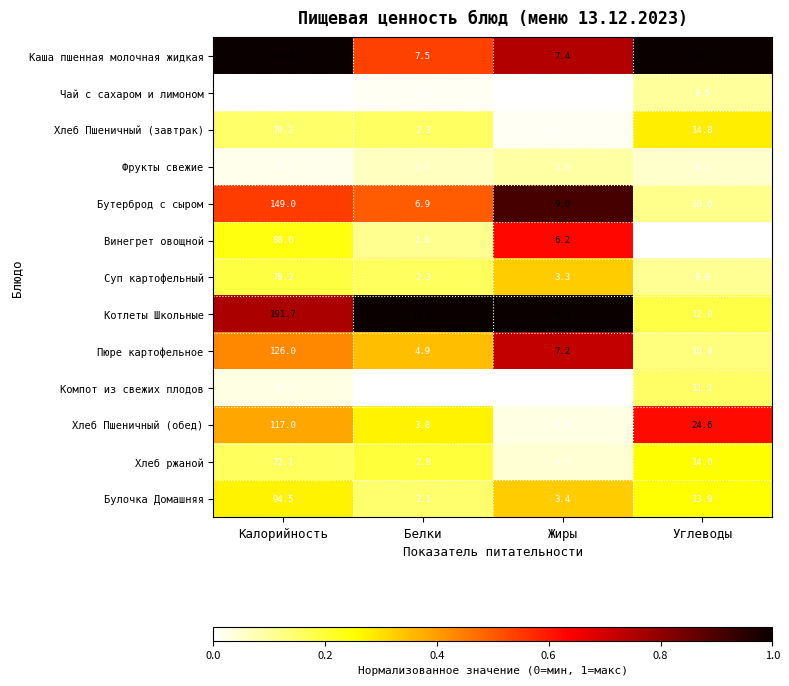

What is the average value of the Пюре картофельное series?

37.1